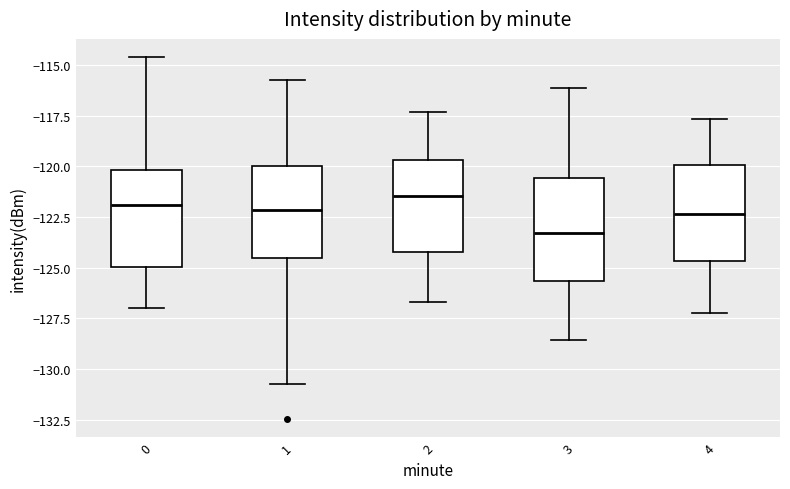

Reading left to right, read every box against the y-axis: the position of its median line, the range the box covers, and the ends of its whiskers. The values are not printed on the chart, so give them approximately, as read against the axis.

0: median -122.0, box -125.0 to -120.0, whiskers -127.0 to -114.5
1: median -122.0, box -124.5 to -120.0, whiskers -130.5 to -115.5
2: median -121.5, box -124.0 to -119.5, whiskers -126.5 to -117.5
3: median -123.5, box -125.5 to -120.5, whiskers -128.5 to -116.0
4: median -122.5, box -124.5 to -120.0, whiskers -127.0 to -117.5